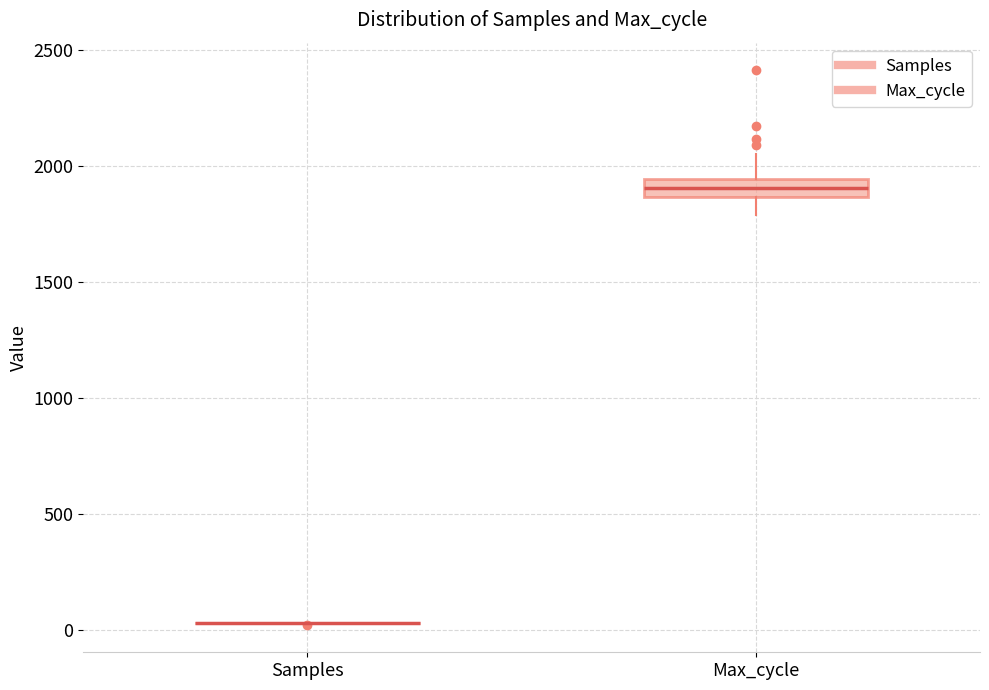

Where is the lower edge of the box for Max_cycle on the y-axis? The values are not printed on the chart, so give them approximately, as read against the axis.

1850